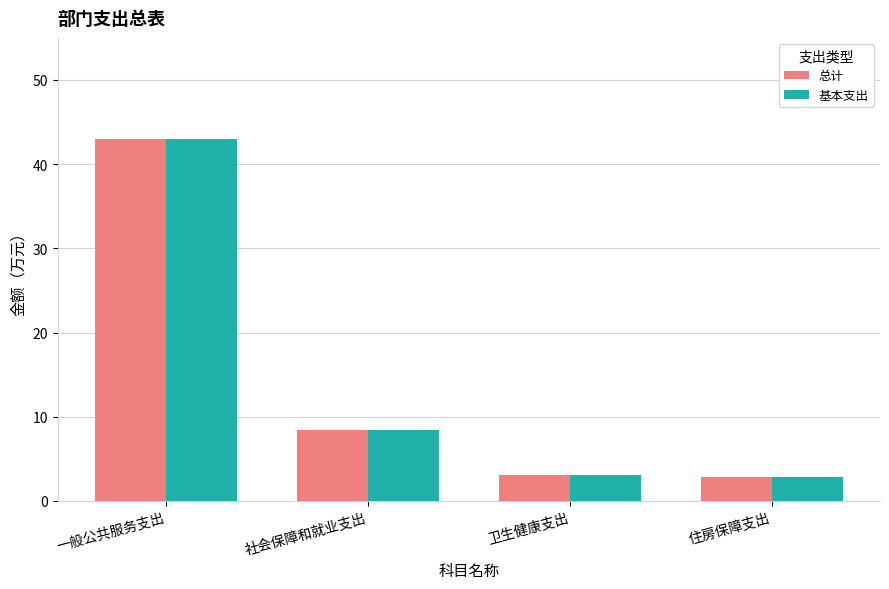

How many data points in 基本支出 are above 8?

2